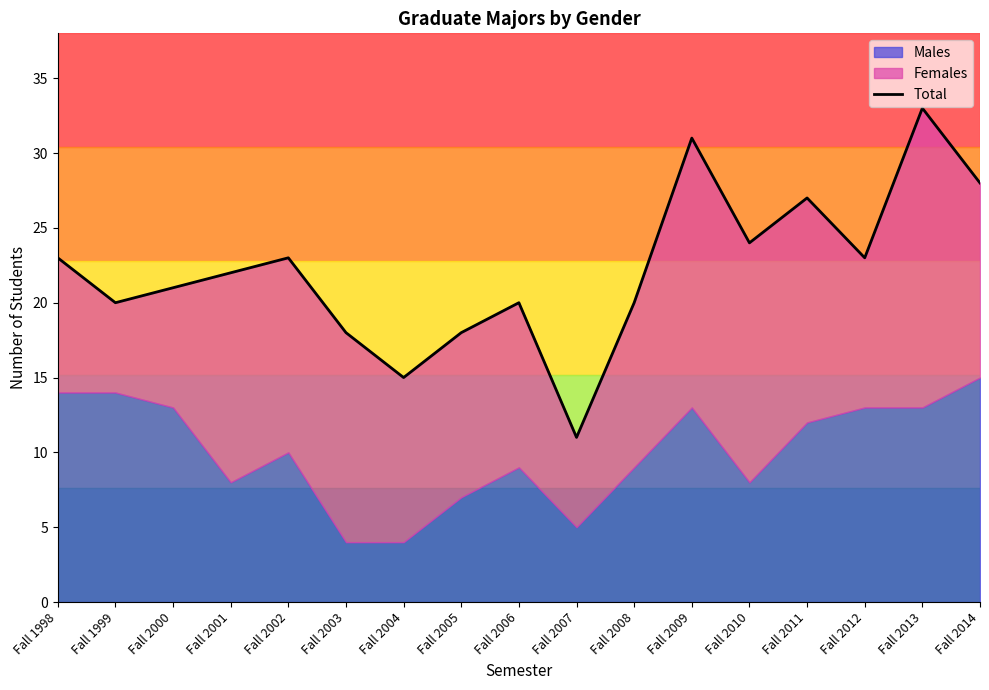

What is the difference between the second highest and second lowest values?

16